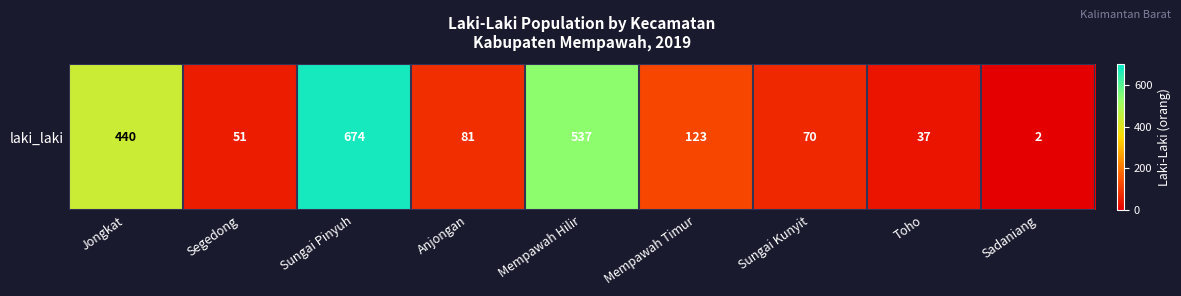

Rank the categories by value from lowest to highest.

Sadaniang, Toho, Segedong, Sungai Kunyit, Anjongan, Mempawah Timur, Jongkat, Mempawah Hilir, Sungai Pinyuh